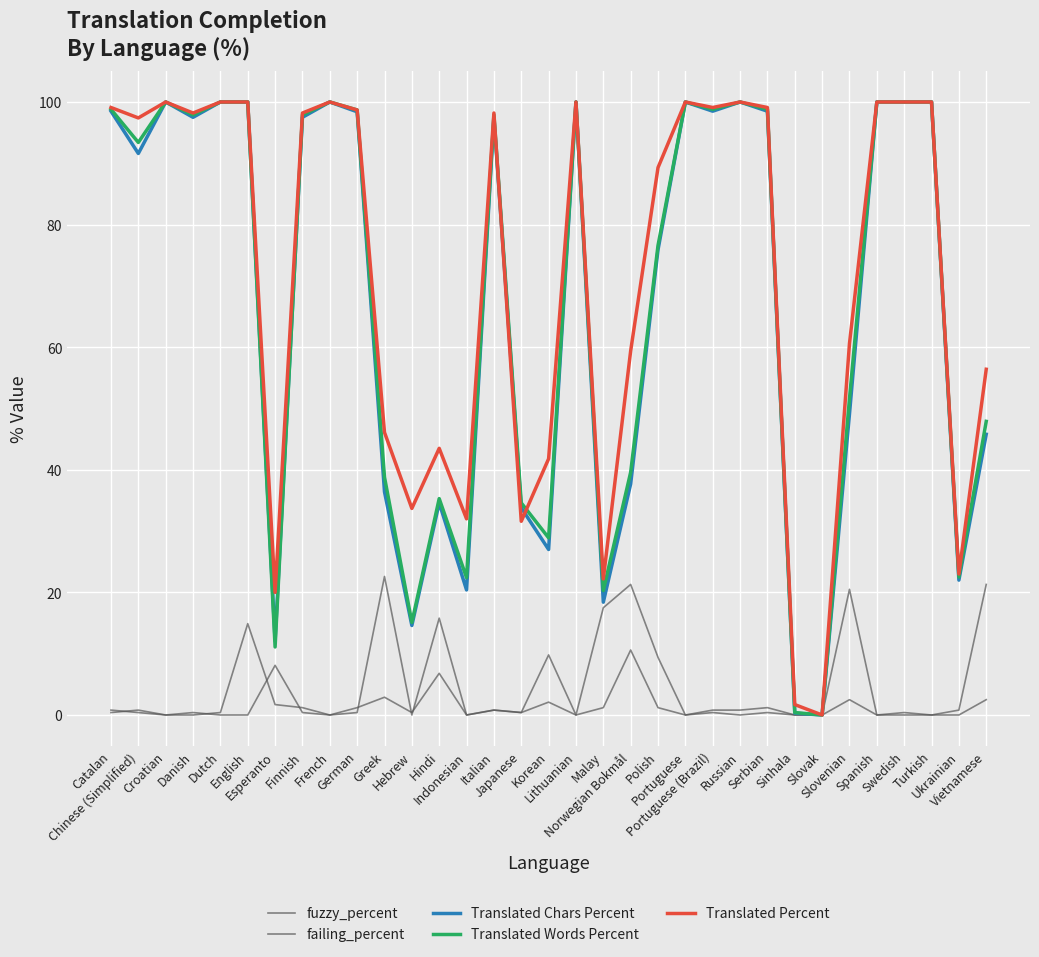

True or false: Translated Chars Percent and failing_percent intersect in this chart.

False